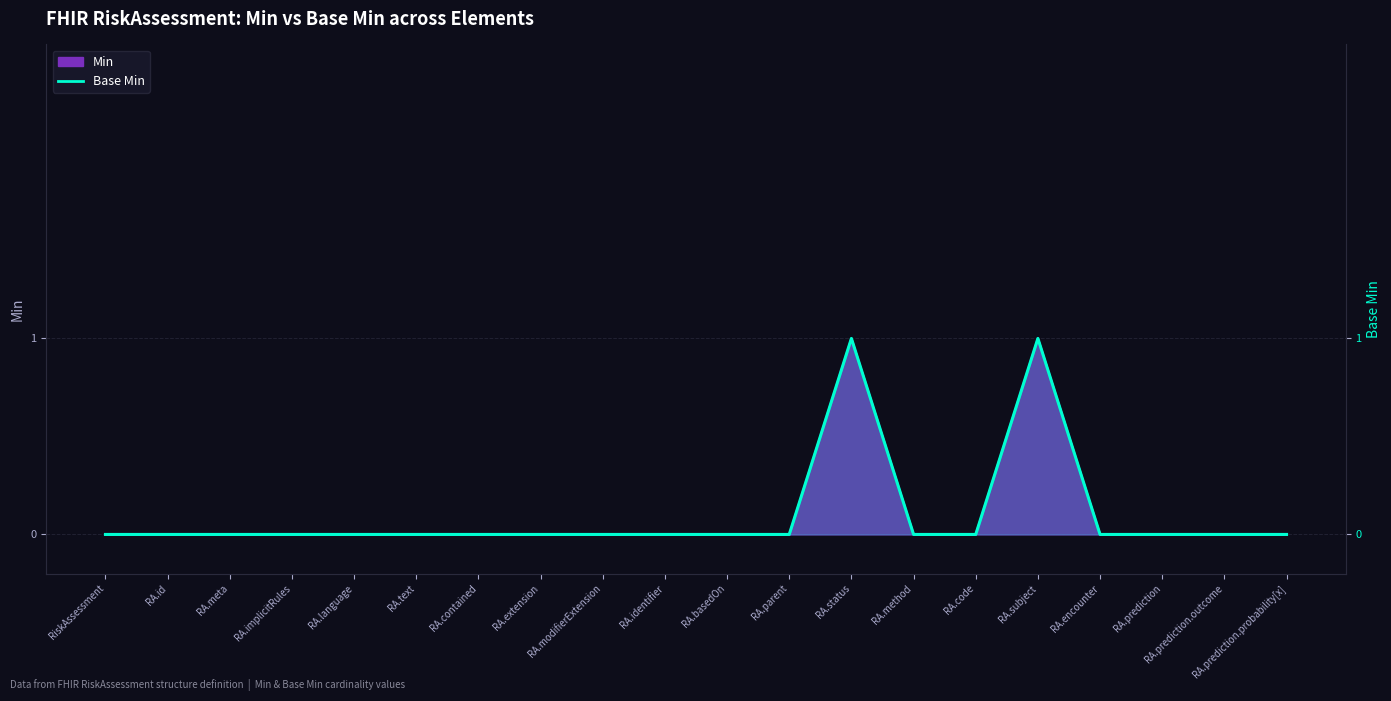

What is the greatest value displayed?

1